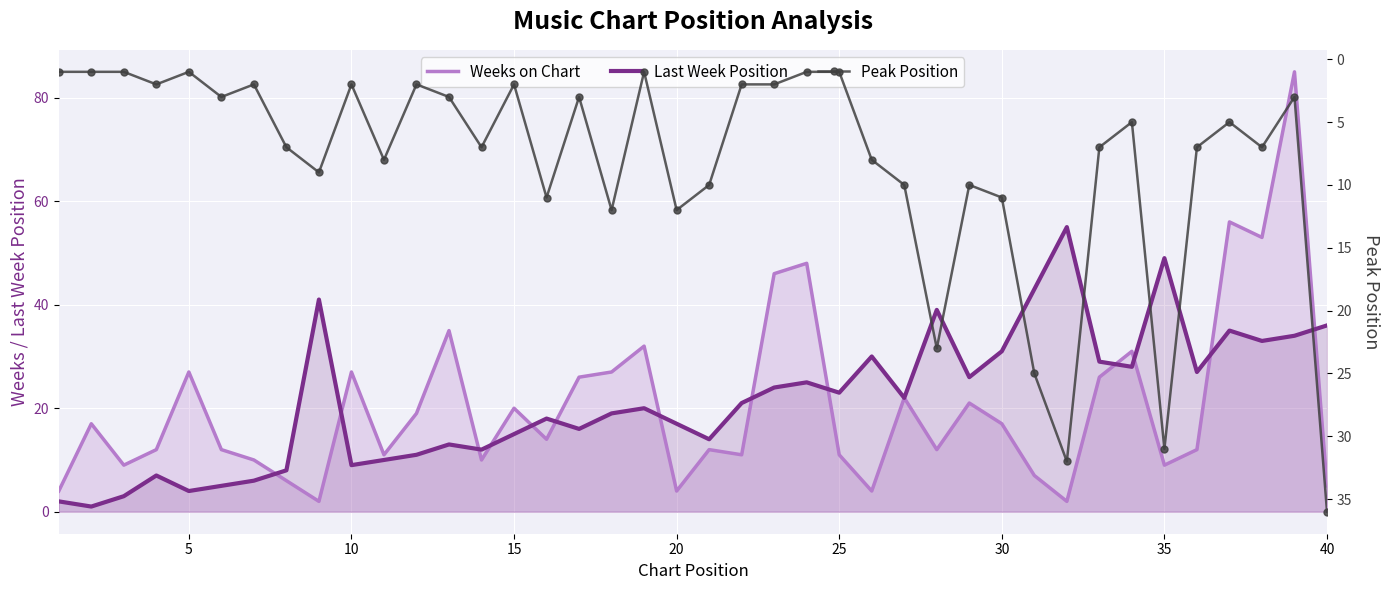

True or false: Peak Position has more than 0 points higher than both neighbors.

True